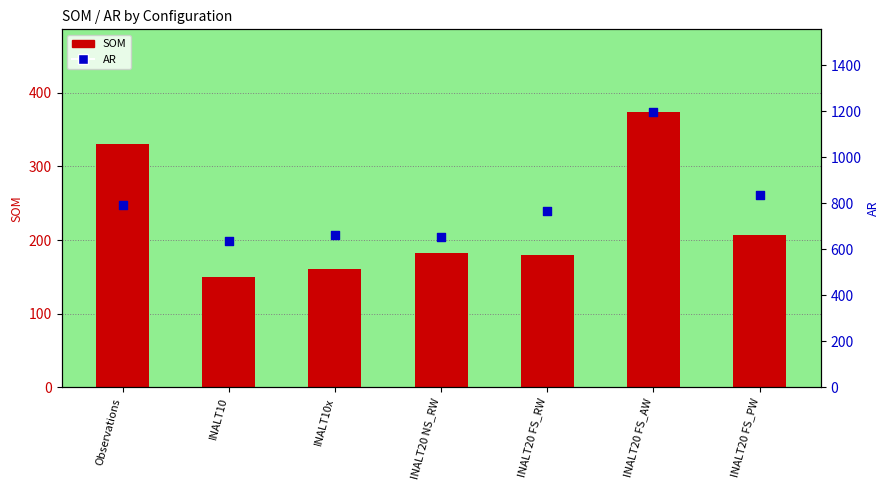

Which series reaches the maximum Y coordinate?

AR